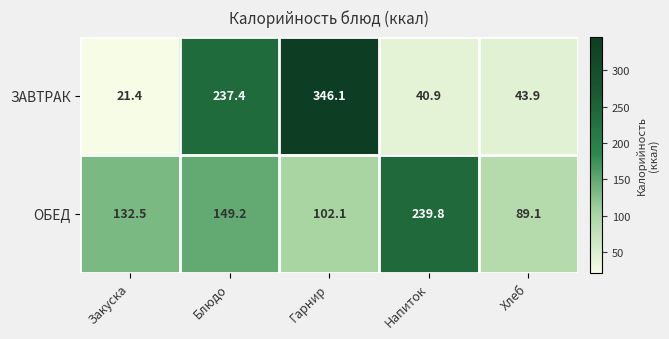

What is the minimum value shown in the chart?

21.4